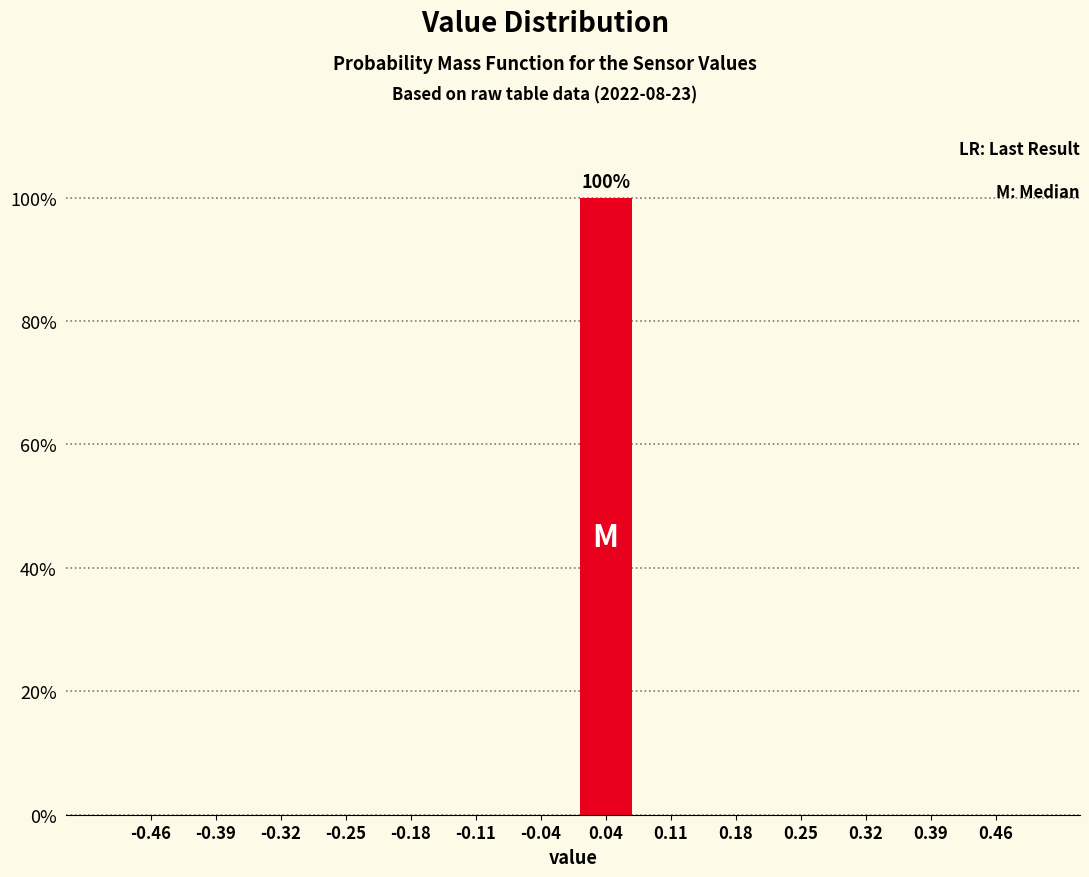

Which range on the x-axis has the tallest bar?

0.00 to 0.07